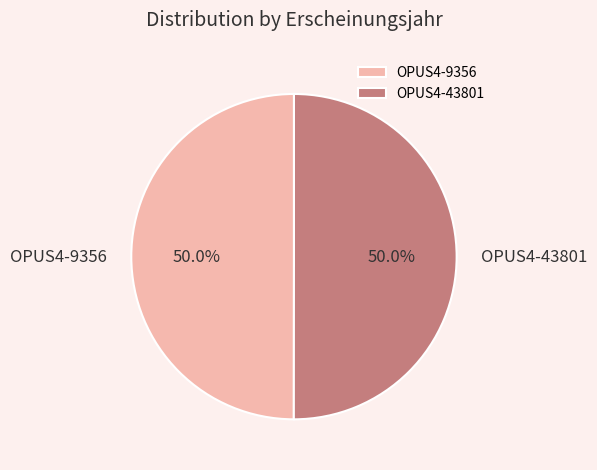

Combined, do OPUS4-43801 and OPUS4-9356 account for over 50%?

Yes